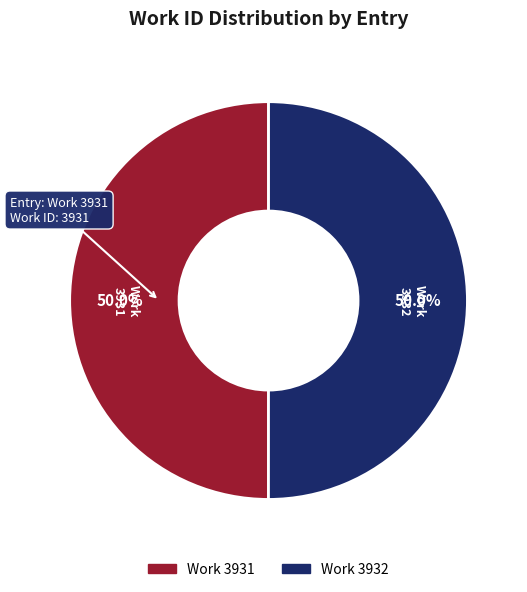

How many segments does this pie chart have?

2